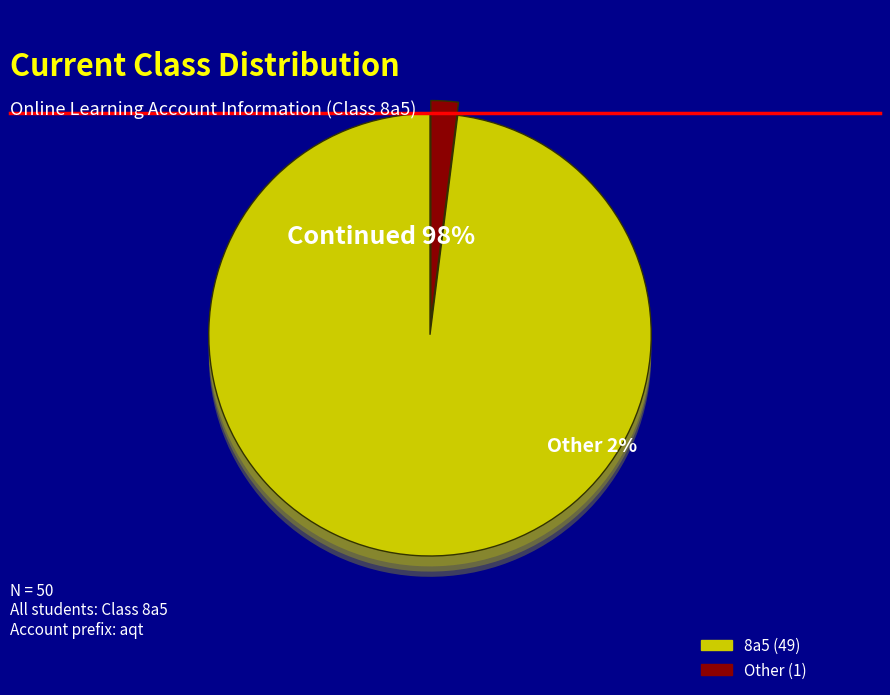

Which slice represents more than half of the pie?

8a5